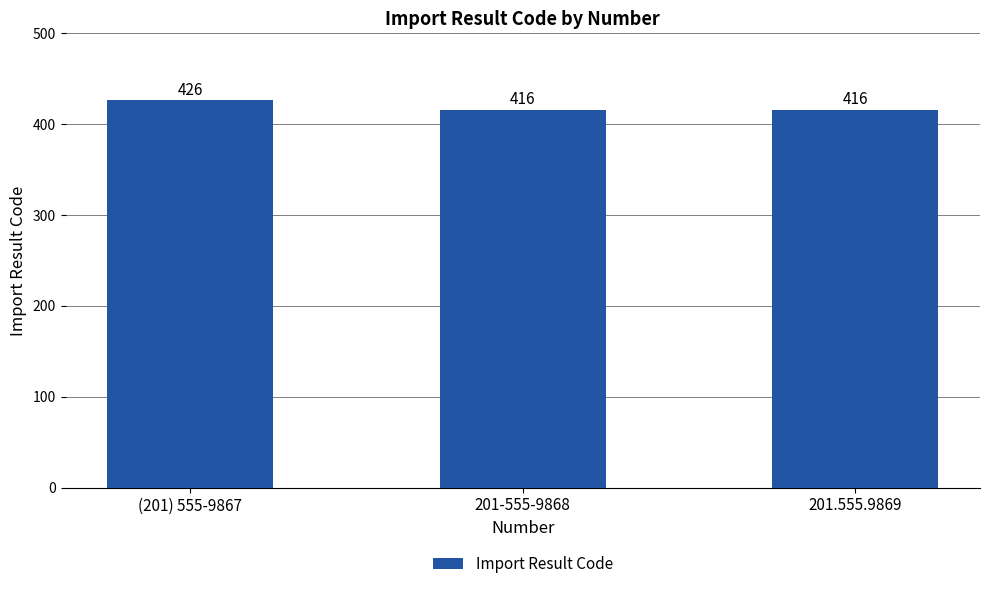

Reading left to right, transcribe all the data shown in this chart.

(201) 555-9867=426	201-555-9868=416	201.555.9869=416